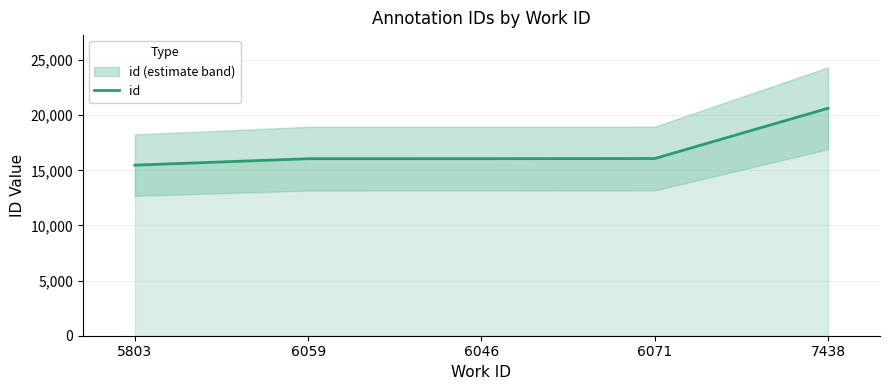

Which label corresponds to the largest value in the chart?

7438